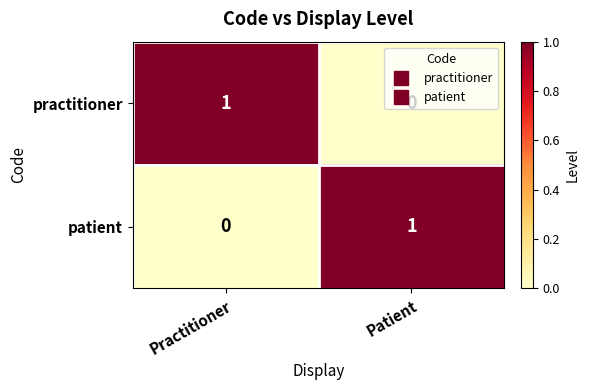

True or false: patient has a value of 1 at Practitioner.

False